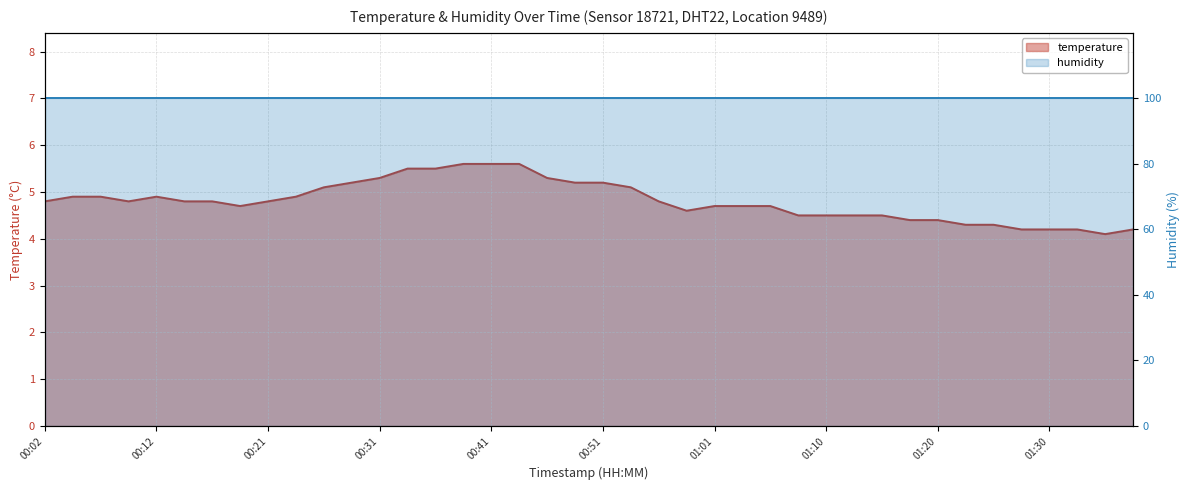

How many points are lower than both their immediate neighbors (excluding endpoints)?

4